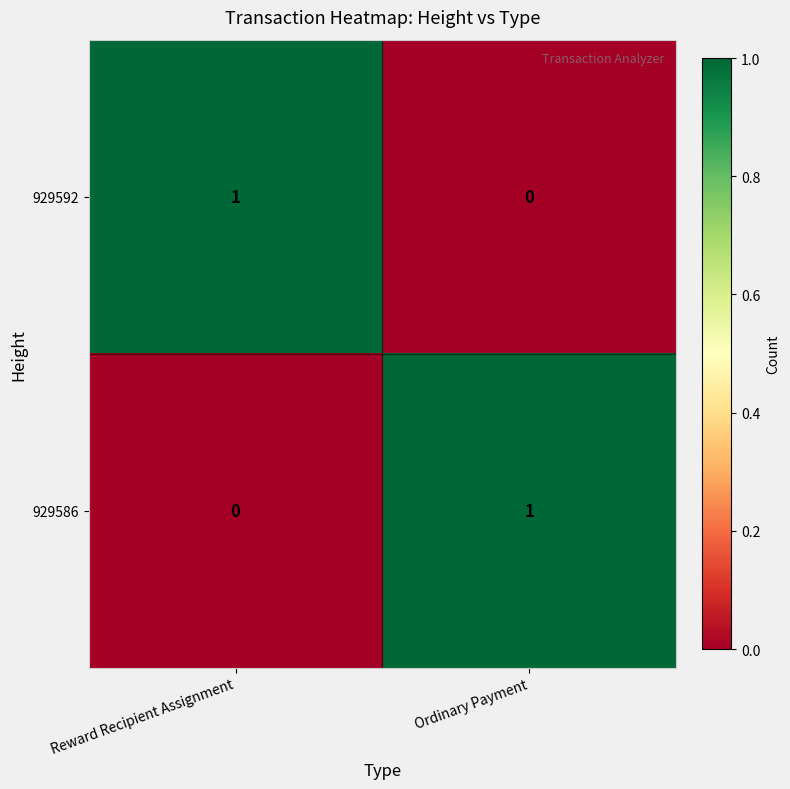

Reading left to right, list all the values displayed in this chart.

929592: Reward Recipient Assignment=1	Ordinary Payment=0
929586: Reward Recipient Assignment=0	Ordinary Payment=1